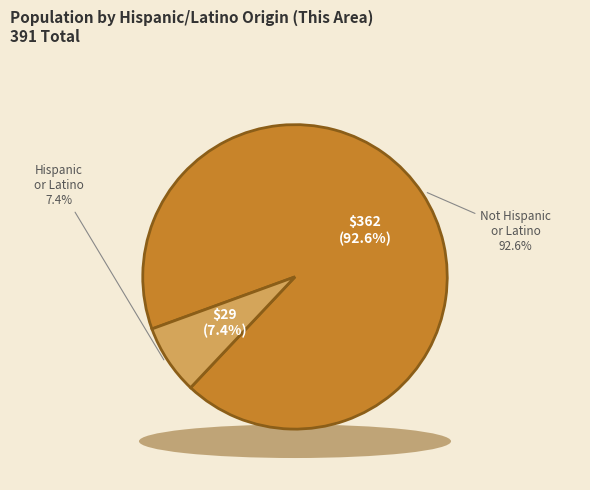

Rank the categories by value from highest to lowest.

Not Hispanic or Latino, Hispanic or Latino